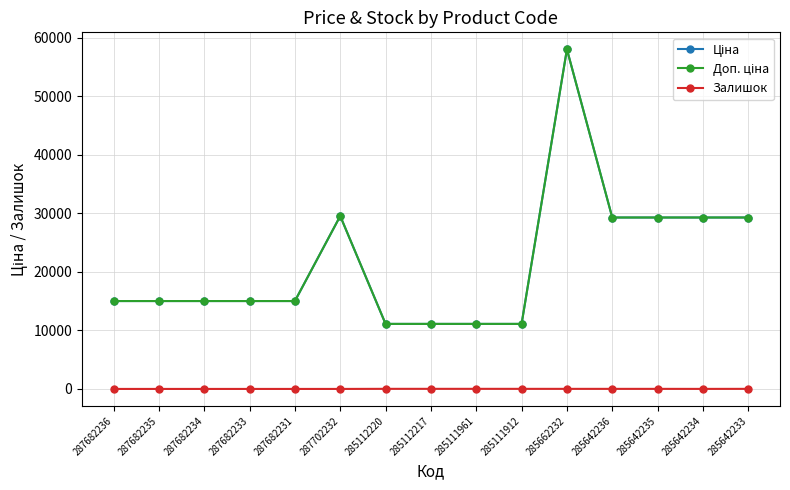

What is the label of the 14th point from the right?

287682235